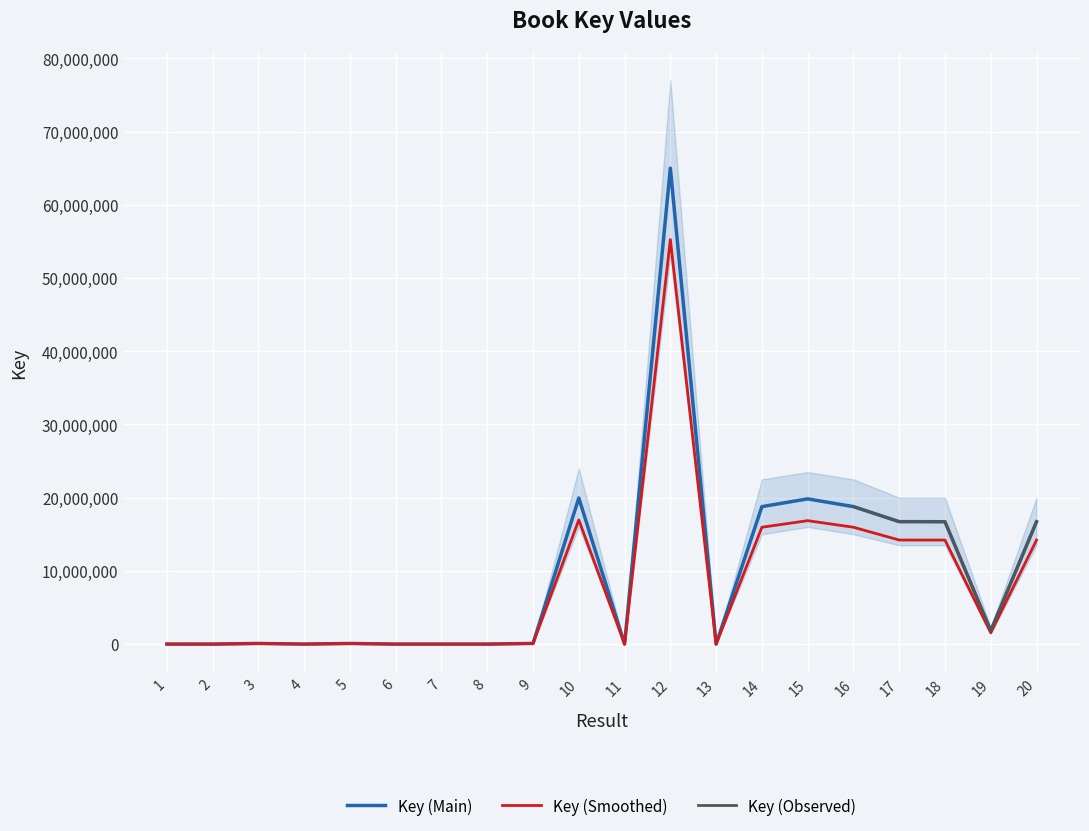

How many interior local valleys (lower than both neighbors) does the data have?

6